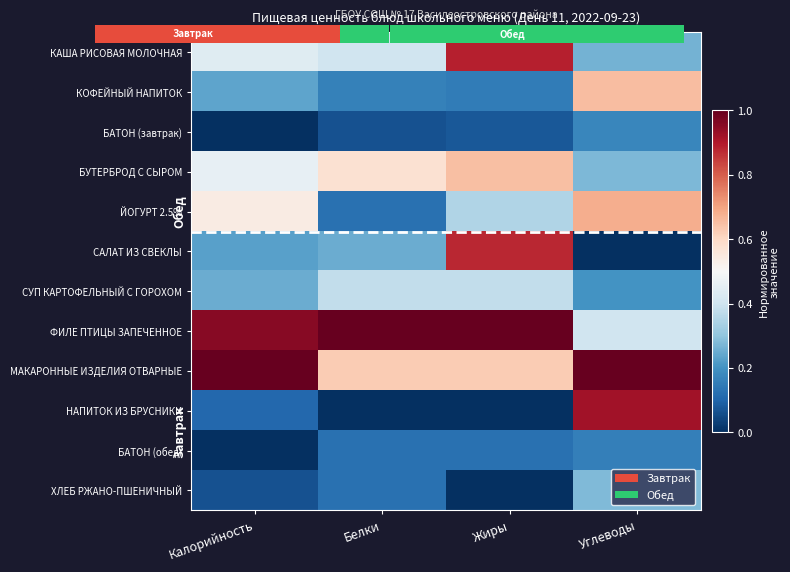

Rank the series by their maximum value, from highest to lowest.

ФИЛЕ ПТИЦЫ ЗАПЕЧЕННОЕ, МАКАРОННЫЕ ИЗДЕЛИЯ ОТВАРНЫЕ, НАПИТОК ИЗ БРУСНИКИ, КАША РИСОВАЯ МОЛОЧНАЯ, САЛАТ ИЗ СВЕКЛЫ, ЙОГУРТ 2.5%, КОФЕЙНЫЙ НАПИТОК, БУТЕРБРОД С СЫРОМ, СУП КАРТОФЕЛЬНЫЙ С ГОРОХОМ, ХЛЕБ РЖАНО-ПШЕНИЧНЫЙ, БАТОН (завтрак), БАТОН (обед)